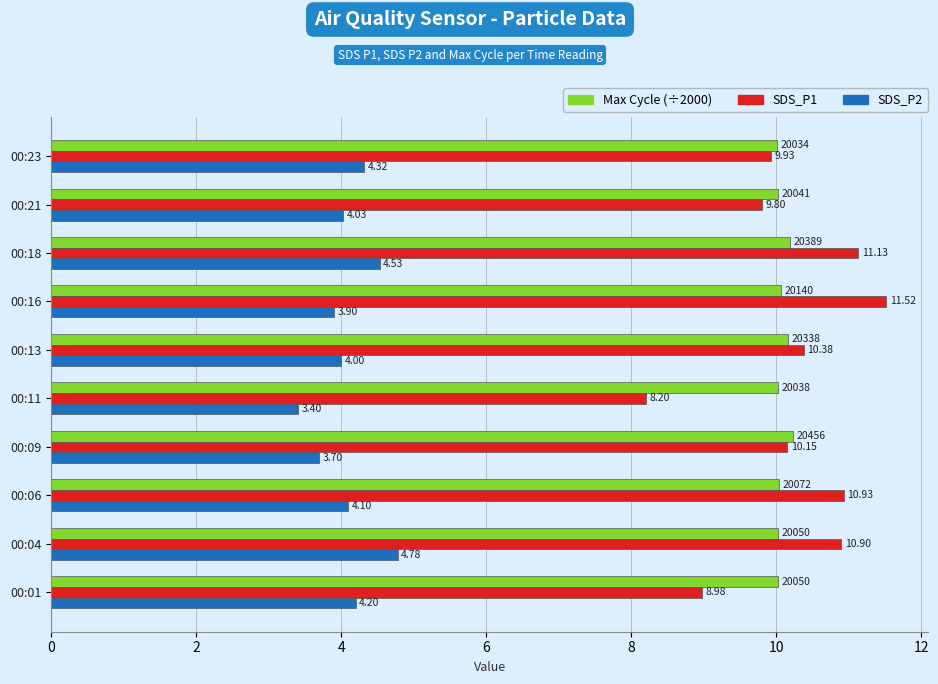

Which series has the largest range (max minus min)?

SDS_P1